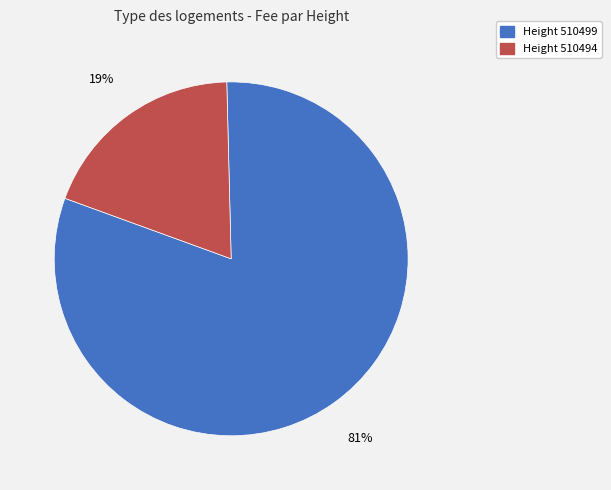

Is there any slice that represents more than half of the pie?

Yes